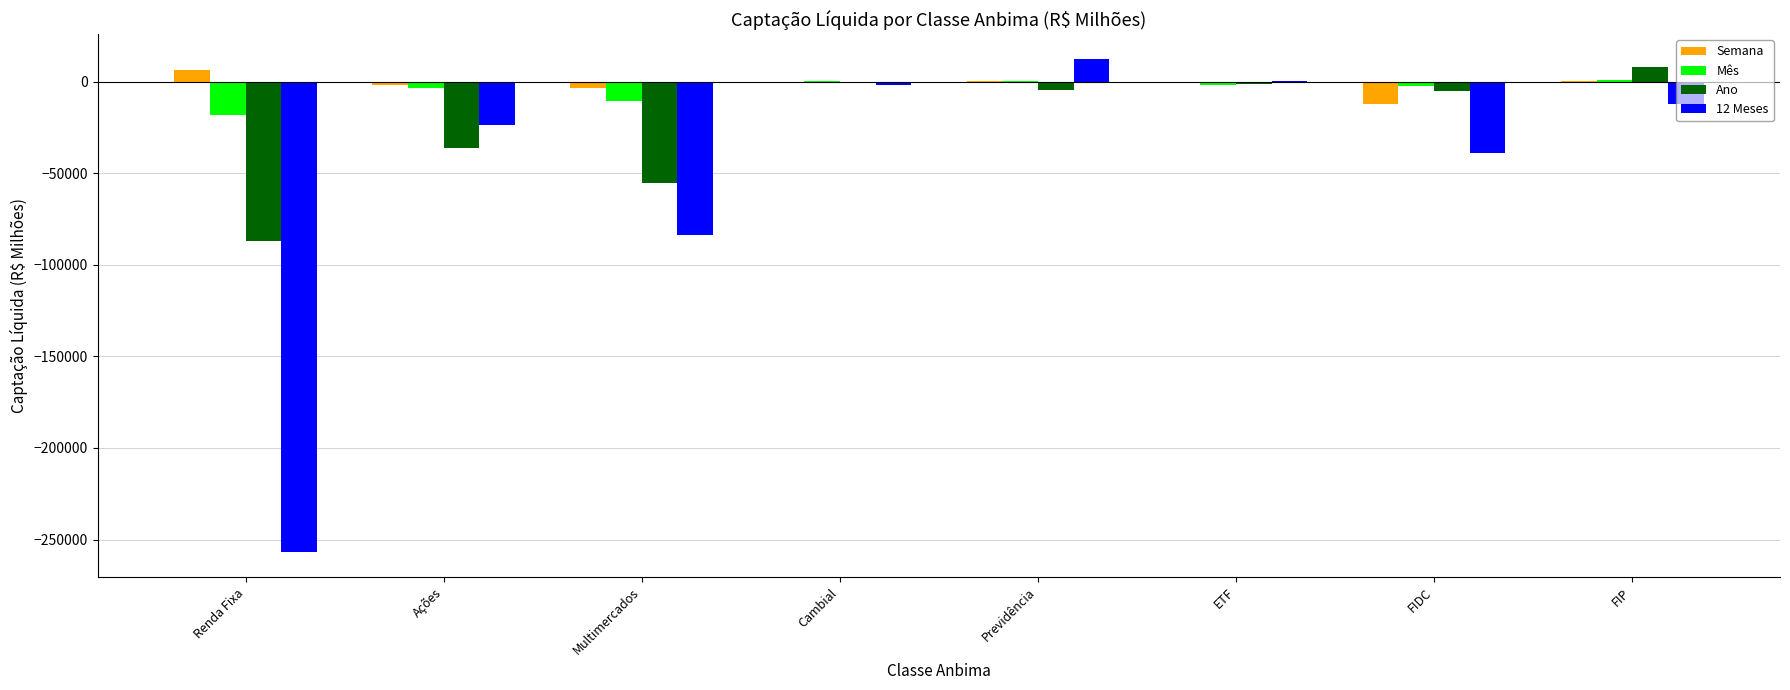

How many data points does each series have?

8